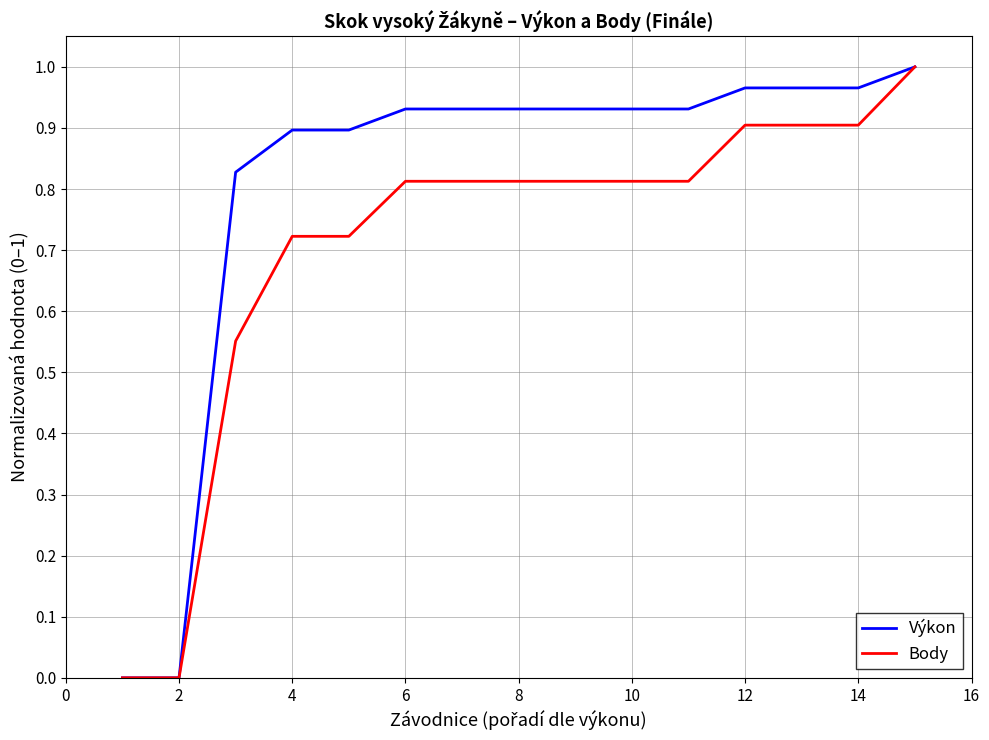

How many lines are shown in the chart?

2